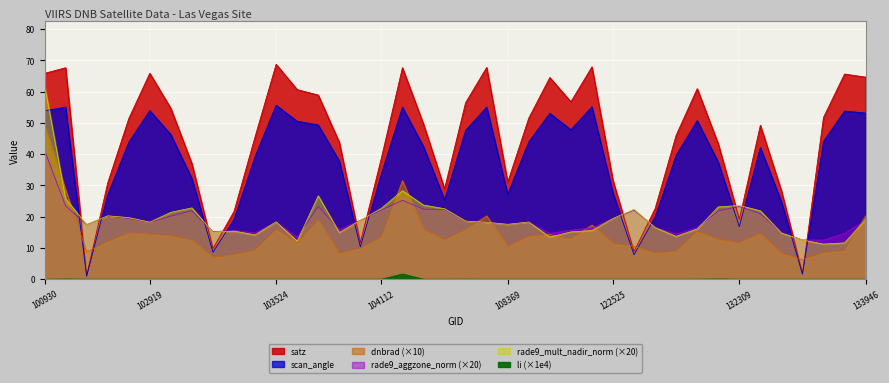

Is the value of dnbrad at 121989 greater than the value of scan_angle at 133223?

No